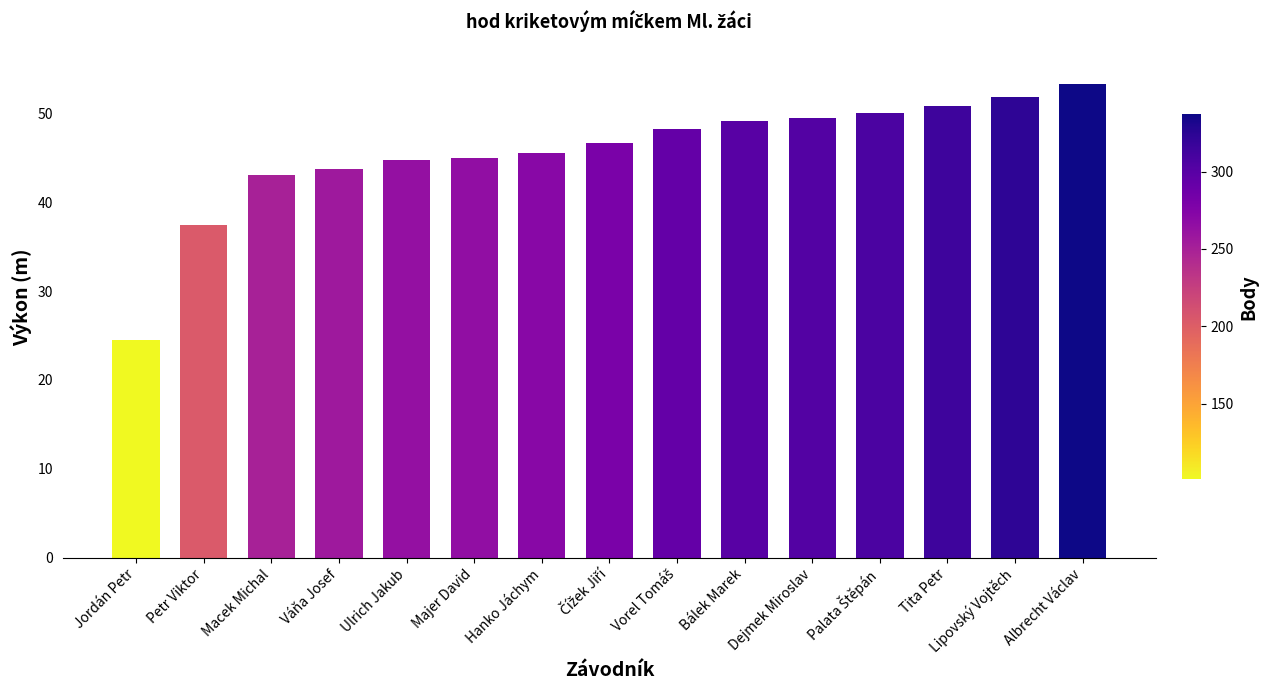

Read the value at Bálek Marek.

49.2